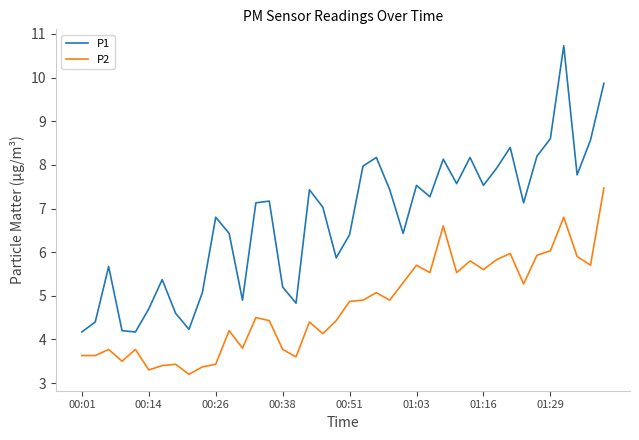

True or false: P1 and P2 intersect in this chart.

False